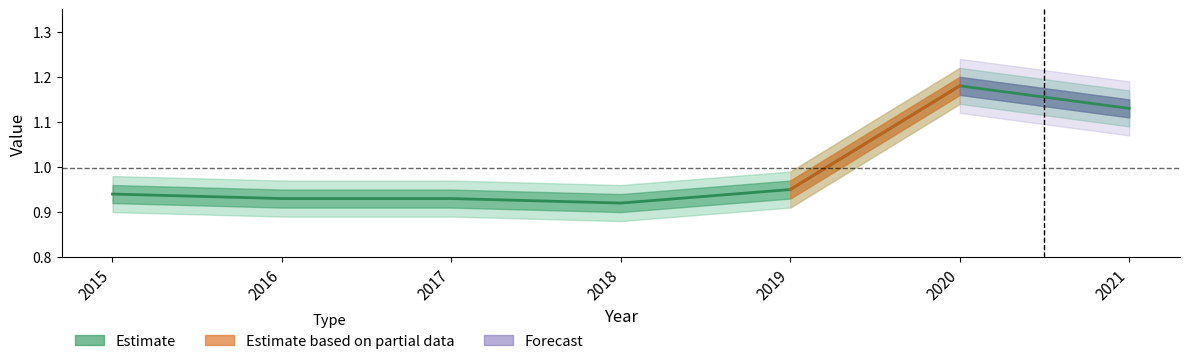

What is the smallest value displayed?

0.9